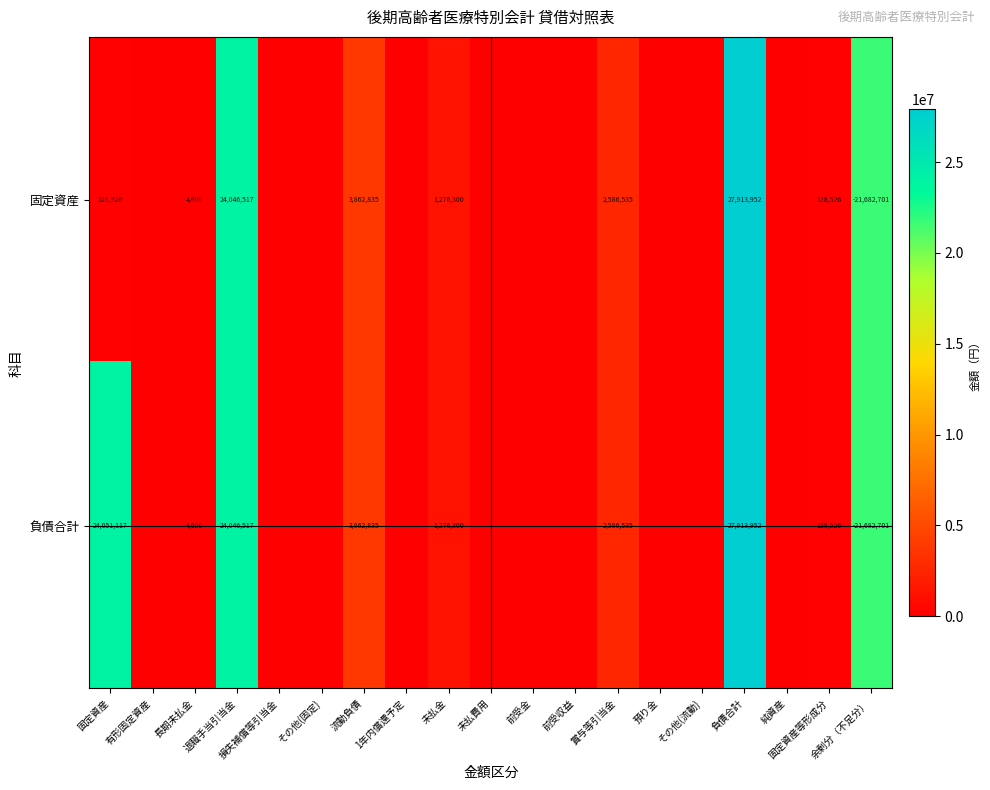

What is the sum of all 固定資産 values?

81630492